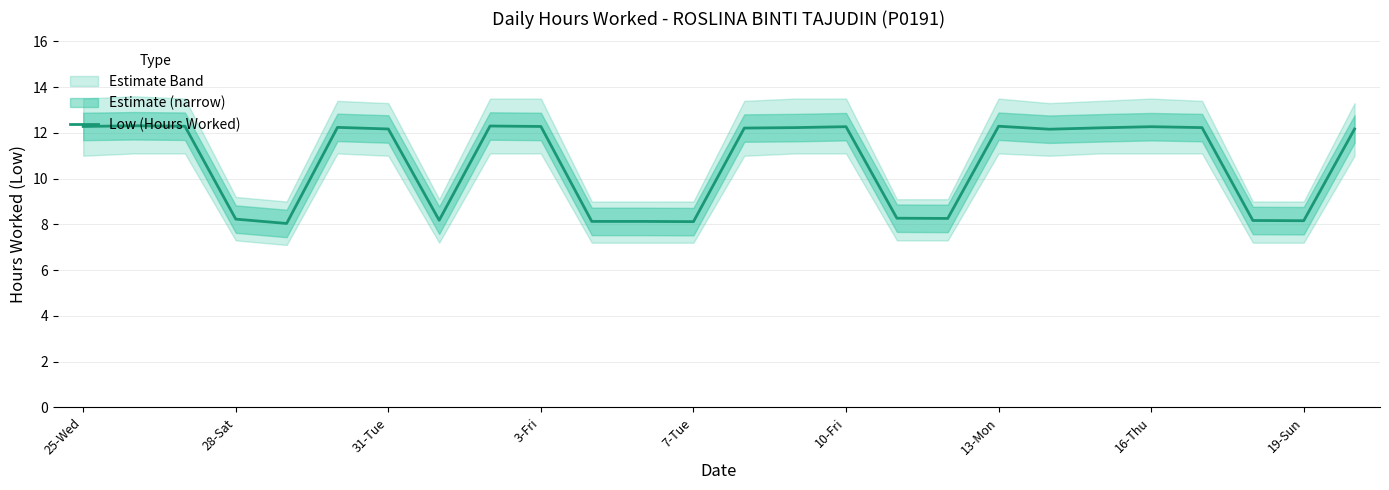

Where does the Low (Hours Worked) series first go above 12?

25-Wed